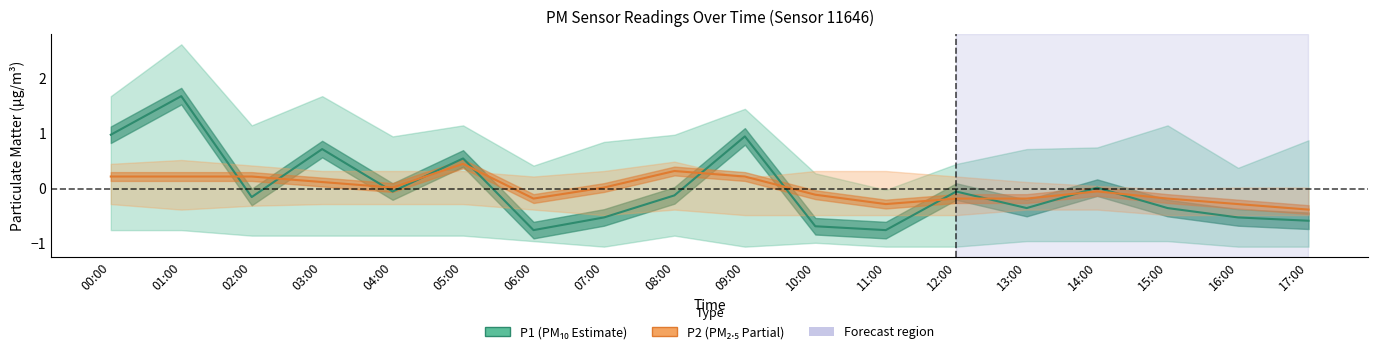

What is the sum of the P2 (mean) values at 06:00 and 15:00?

-0.4